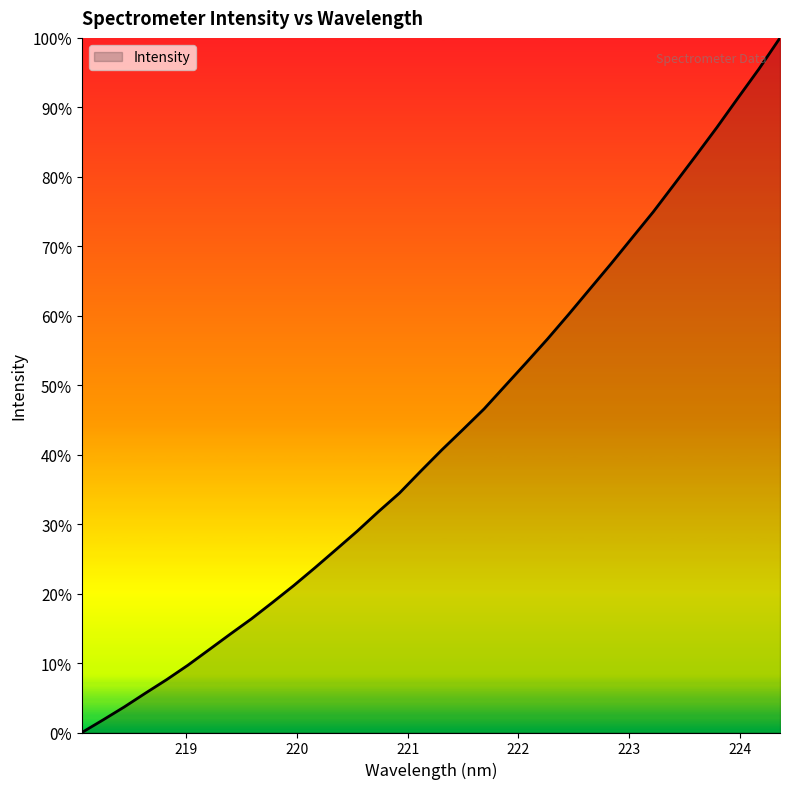

What is the difference between the maximum and minimum values?

100.0